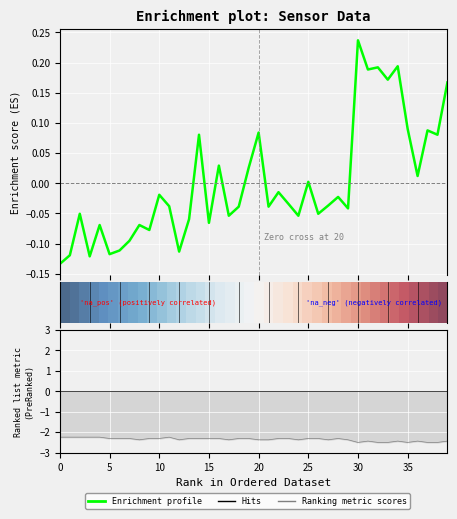

Is it true that Ranking metric scores equals -2.5 at 33?

True